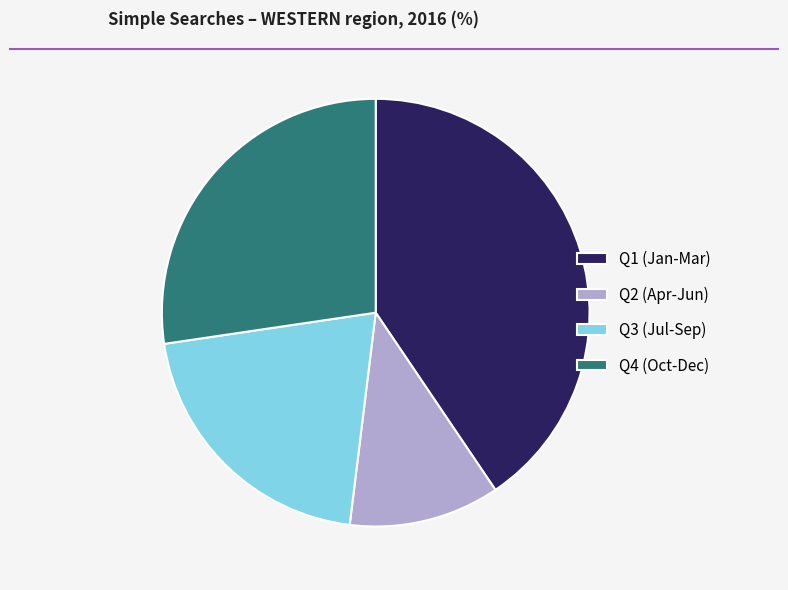

True or false: Q1 (Jan-Mar) accounts for 41% of the total.

True